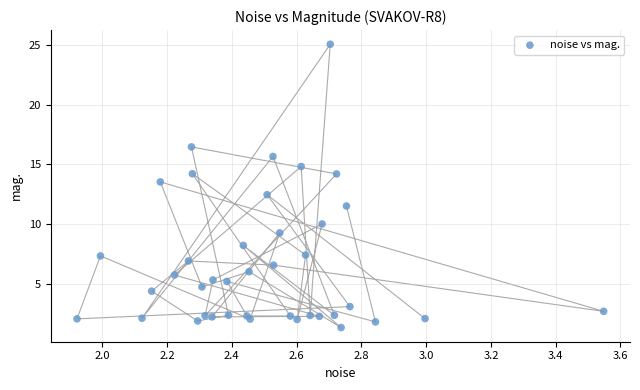

What is the range of Y values (max minus min)?

23.7